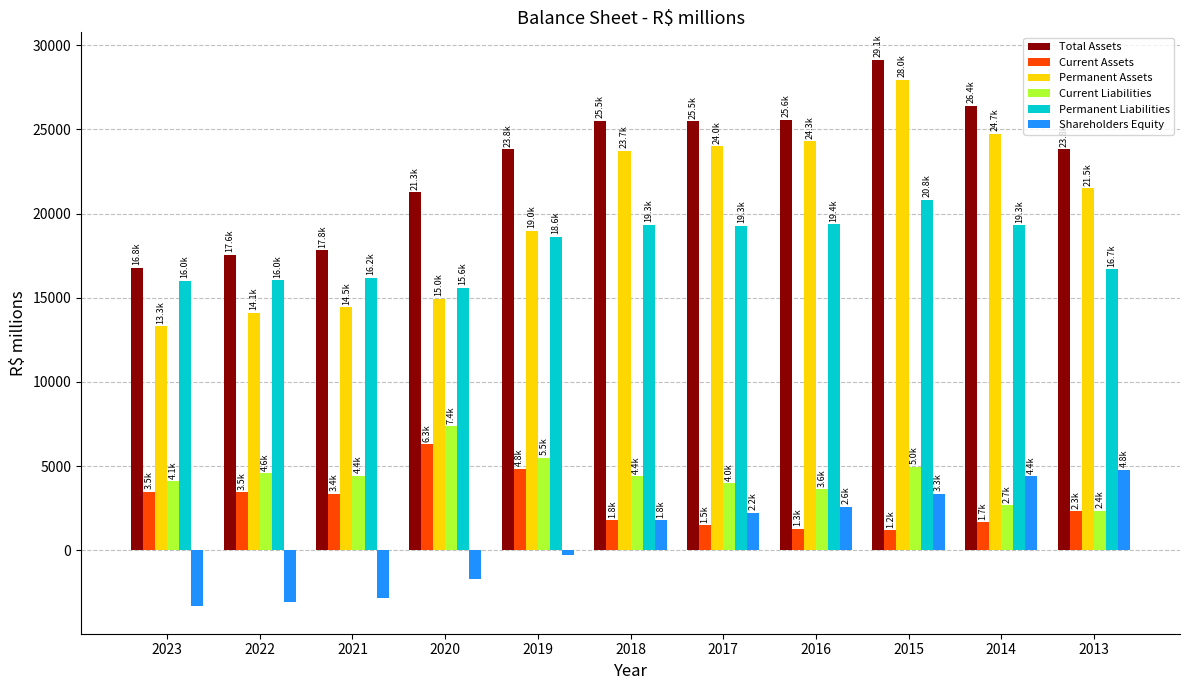

What are all the series names shown in the legend?

Total Assets, Current Assets, Permanent Assets, Current Liabilities, Permanent Liabilities, Shareholders Equity